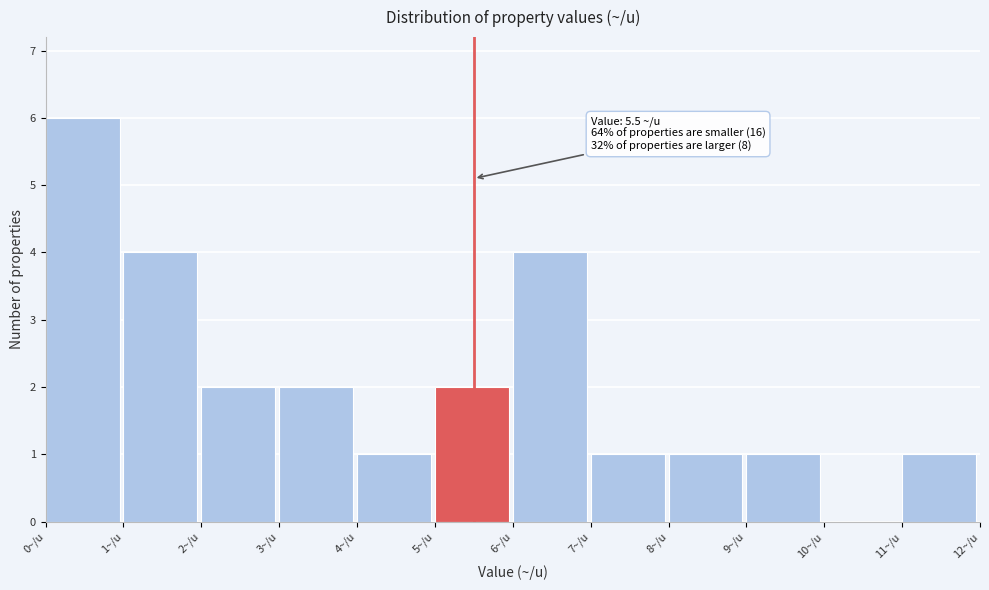

Over which range of the x-axis is the bar tallest?

0 to 1